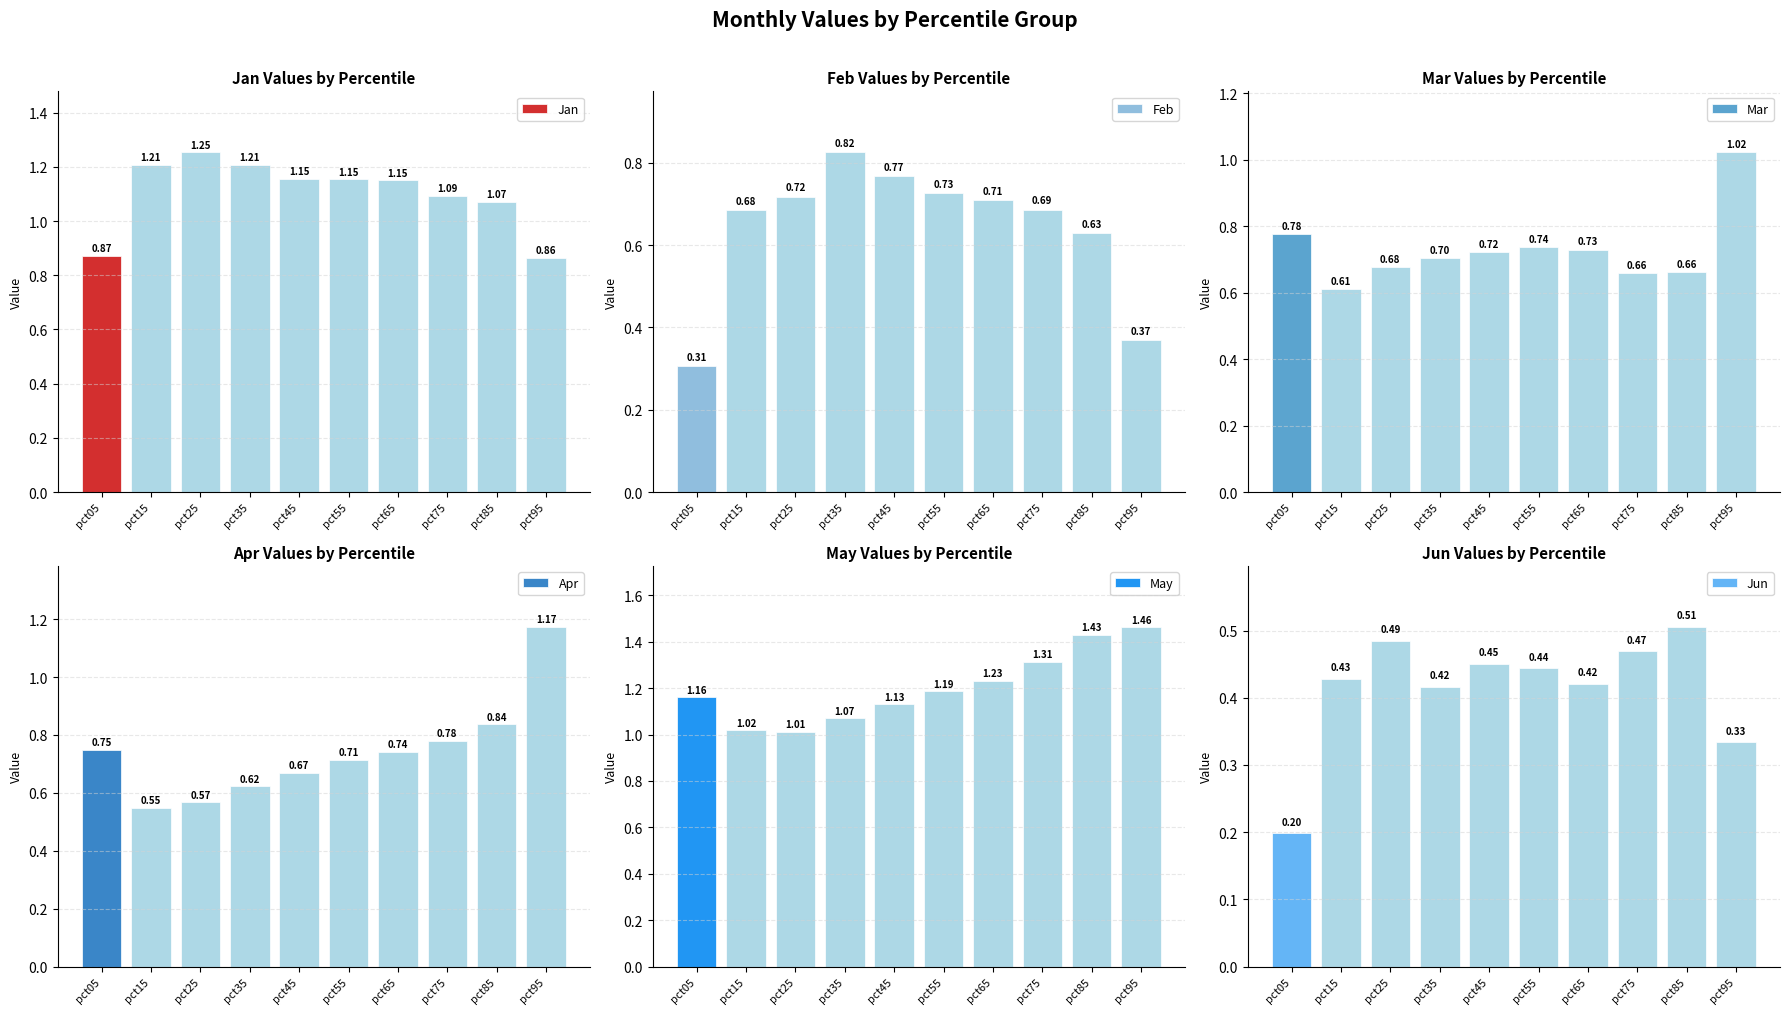

What are all the series names shown in the legend?

Jan, Feb, Mar, Apr, May, Jun